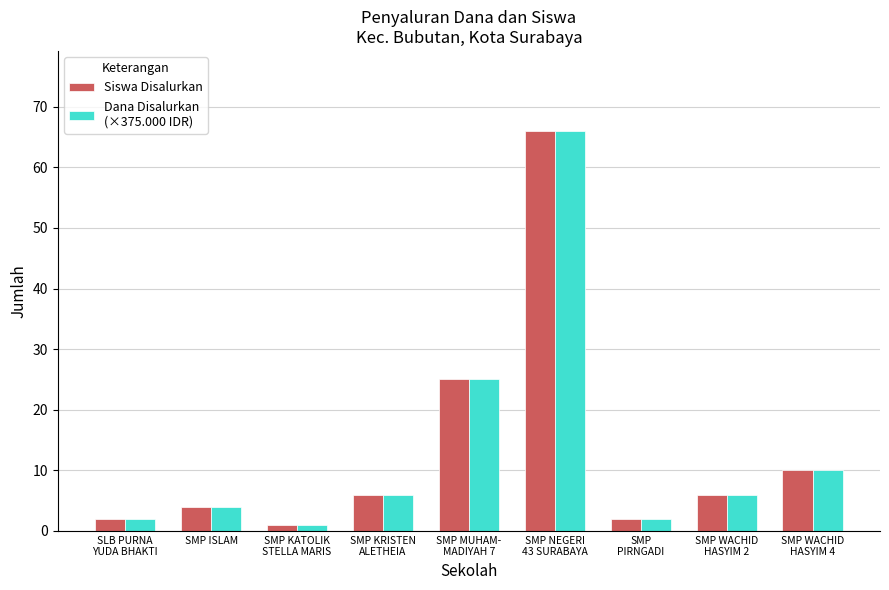

What is the total value across all series at SMP ISLAM?

8